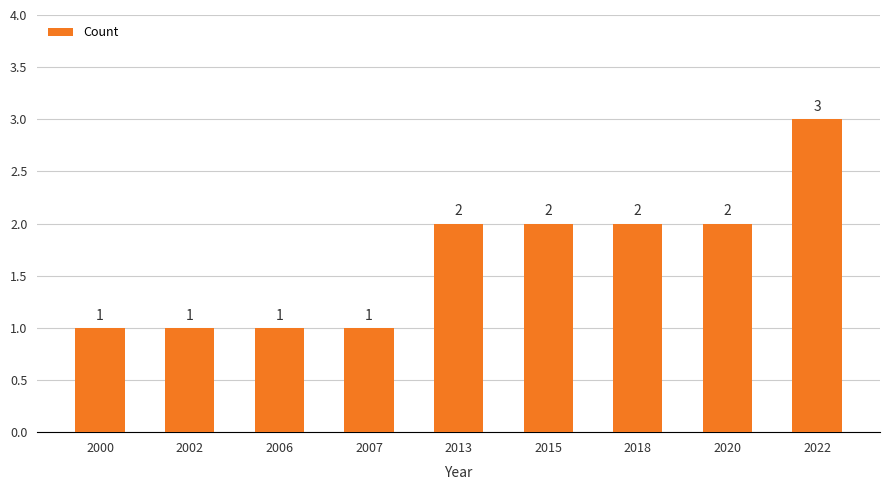

What is the minimum value shown in the chart?

1